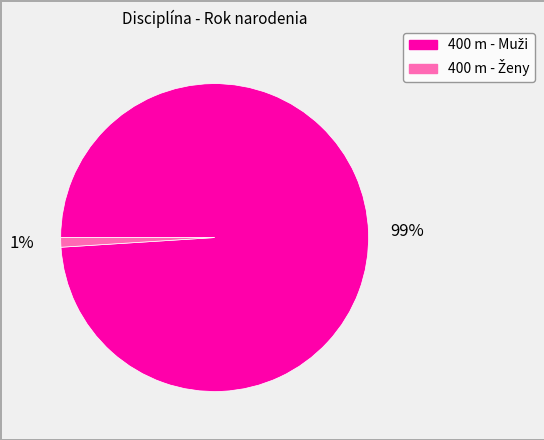

Is there any slice that represents more than half of the pie?

Yes